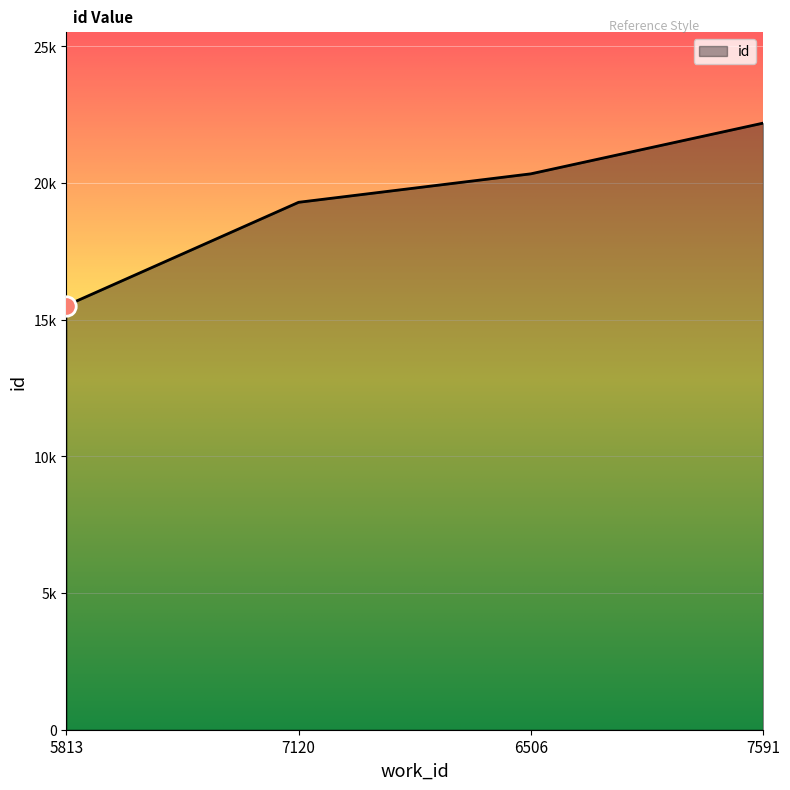

Is this an area chart (filled region under the line)?

Yes